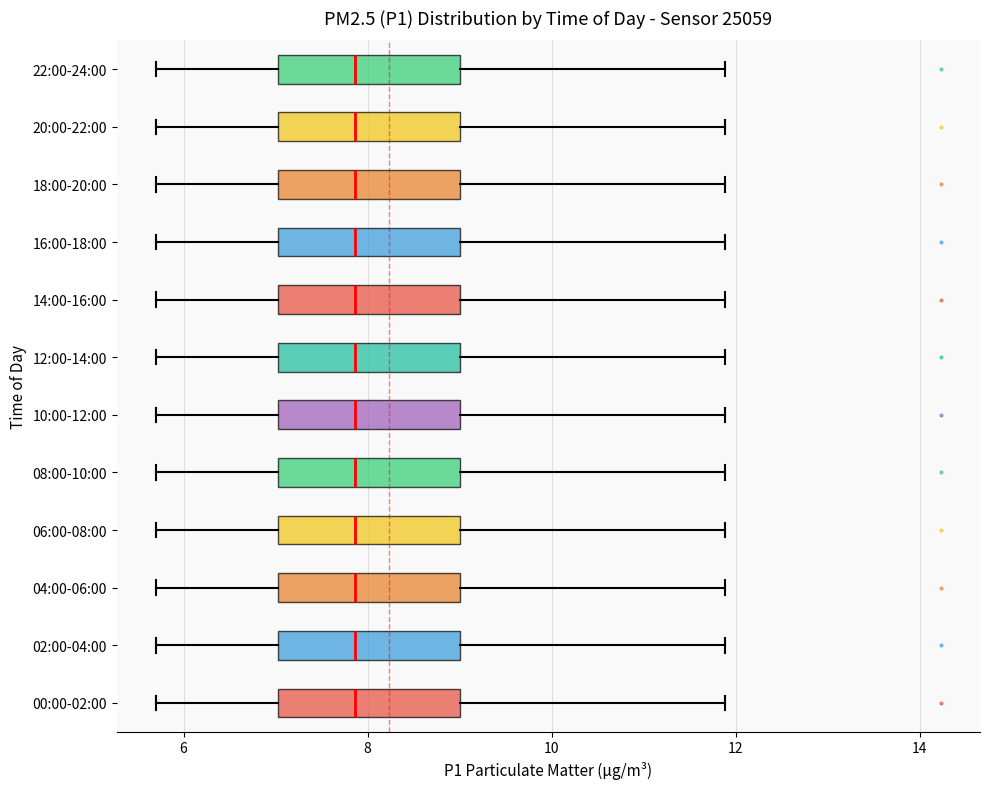

Reading bottom to top, transcribe this box plot: for each box, give where its median line is, the range the box spans, and where its two whiskers end, as read against the x-axis. The values are not printed on the chart, so give them approximately, as read against the axis.

00:00-02:00: median 7.8, box 7.0 to 9.0, whiskers 5.8 to 11.8
02:00-04:00: median 7.8, box 7.0 to 9.0, whiskers 5.8 to 11.8
04:00-06:00: median 7.8, box 7.0 to 9.0, whiskers 5.8 to 11.8
06:00-08:00: median 7.8, box 7.0 to 9.0, whiskers 5.8 to 11.8
08:00-10:00: median 7.8, box 7.0 to 9.0, whiskers 5.8 to 11.8
10:00-12:00: median 7.8, box 7.0 to 9.0, whiskers 5.8 to 11.8
12:00-14:00: median 7.8, box 7.0 to 9.0, whiskers 5.8 to 11.8
14:00-16:00: median 7.8, box 7.0 to 9.0, whiskers 5.8 to 11.8
16:00-18:00: median 7.8, box 7.0 to 9.0, whiskers 5.8 to 11.8
18:00-20:00: median 7.8, box 7.0 to 9.0, whiskers 5.8 to 11.8
20:00-22:00: median 7.8, box 7.0 to 9.0, whiskers 5.8 to 11.8
22:00-24:00: median 7.8, box 7.0 to 9.0, whiskers 5.8 to 11.8